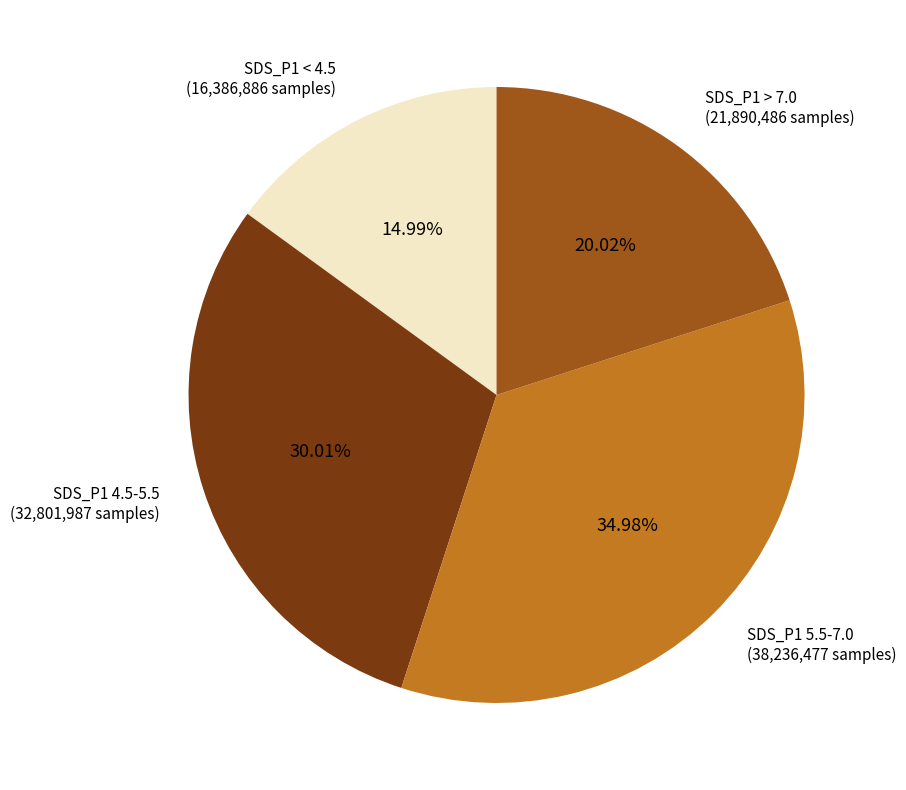

Does any single category account for the majority?

No